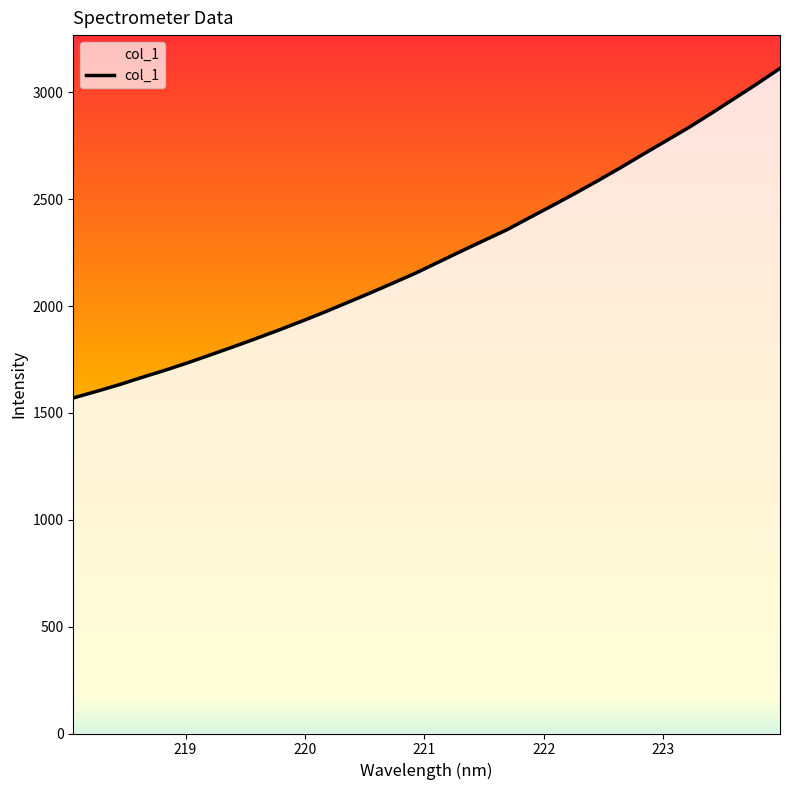

What is the greatest value displayed?

3111.9